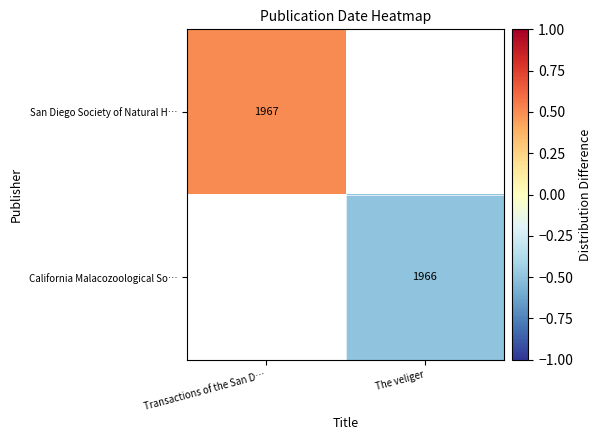

How many categories are shown in the chart?

2